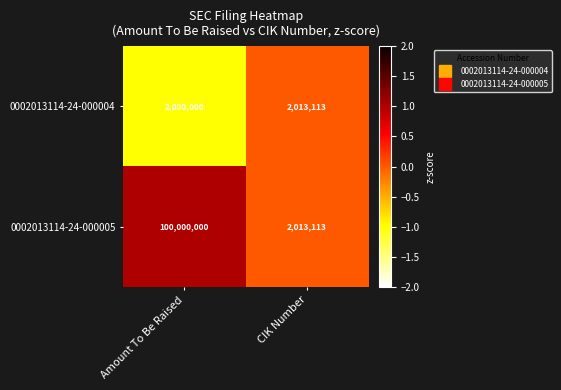

List the series in order of their overall mean, lowest first.

0002013114-24-000004, 0002013114-24-000005